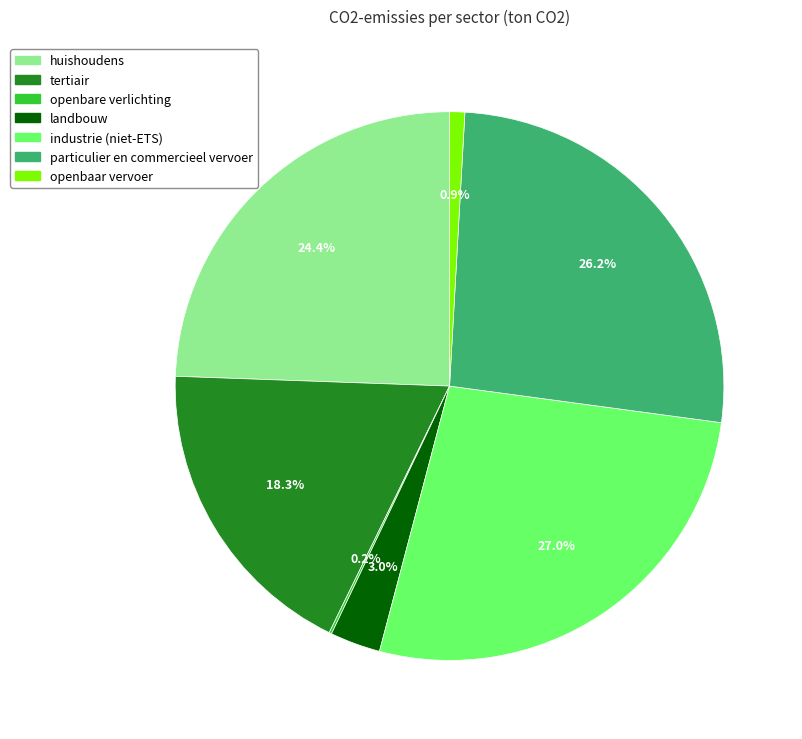

What is the ratio of the value at tertiair to the value at particulier en commercieel vervoer?

0.7